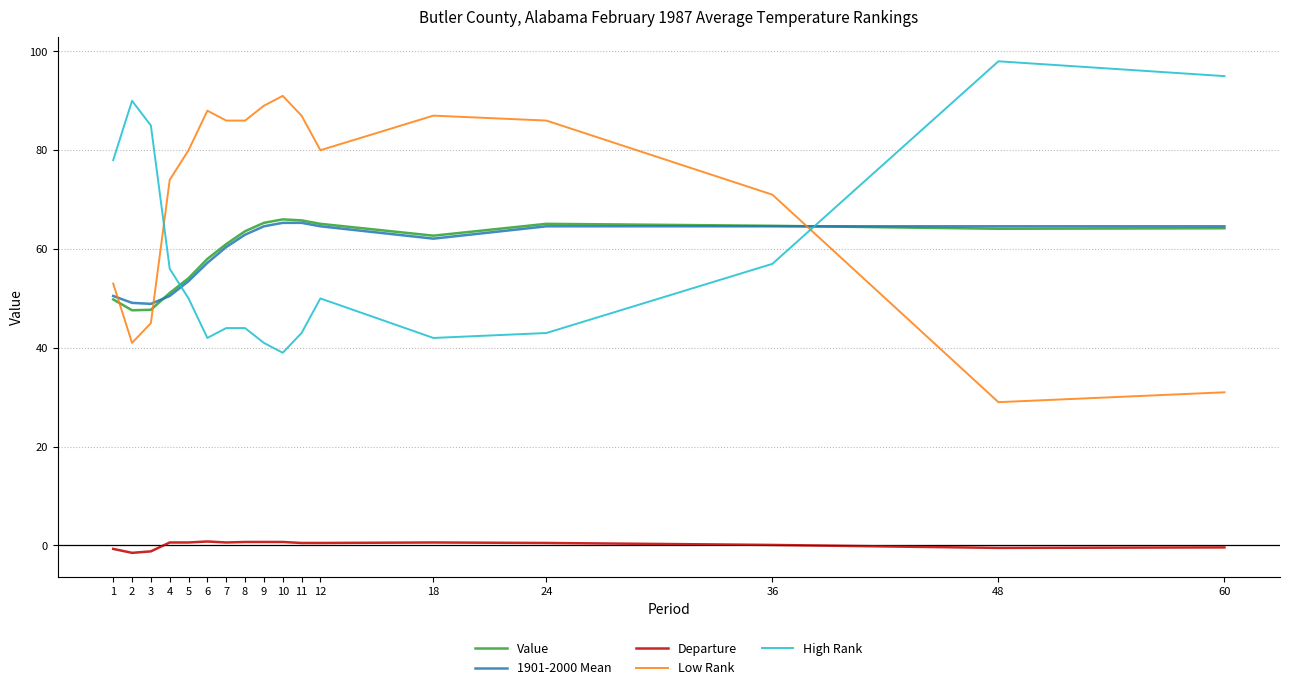

True or false: Low Rank and Departure intersect in this chart.

False